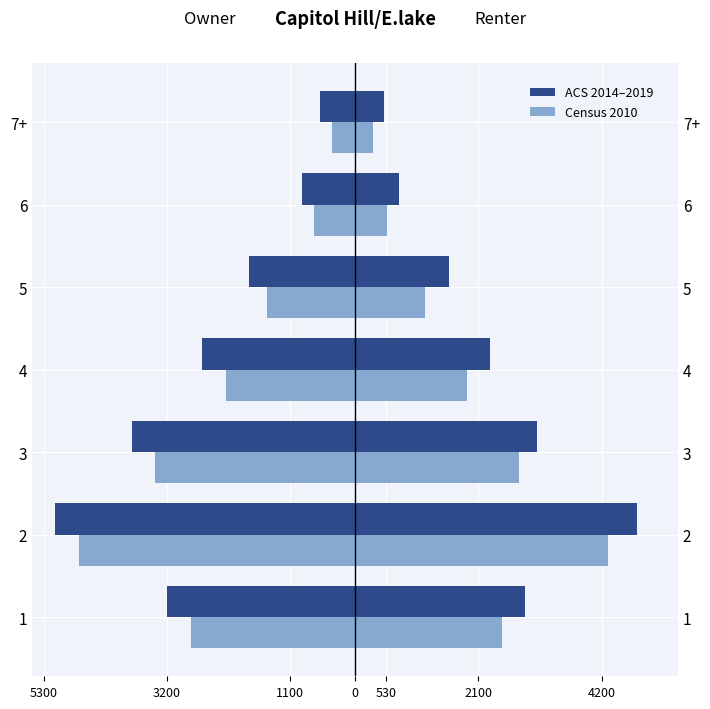

The value of Census 2010 at 4 is -2200. True or false?

True